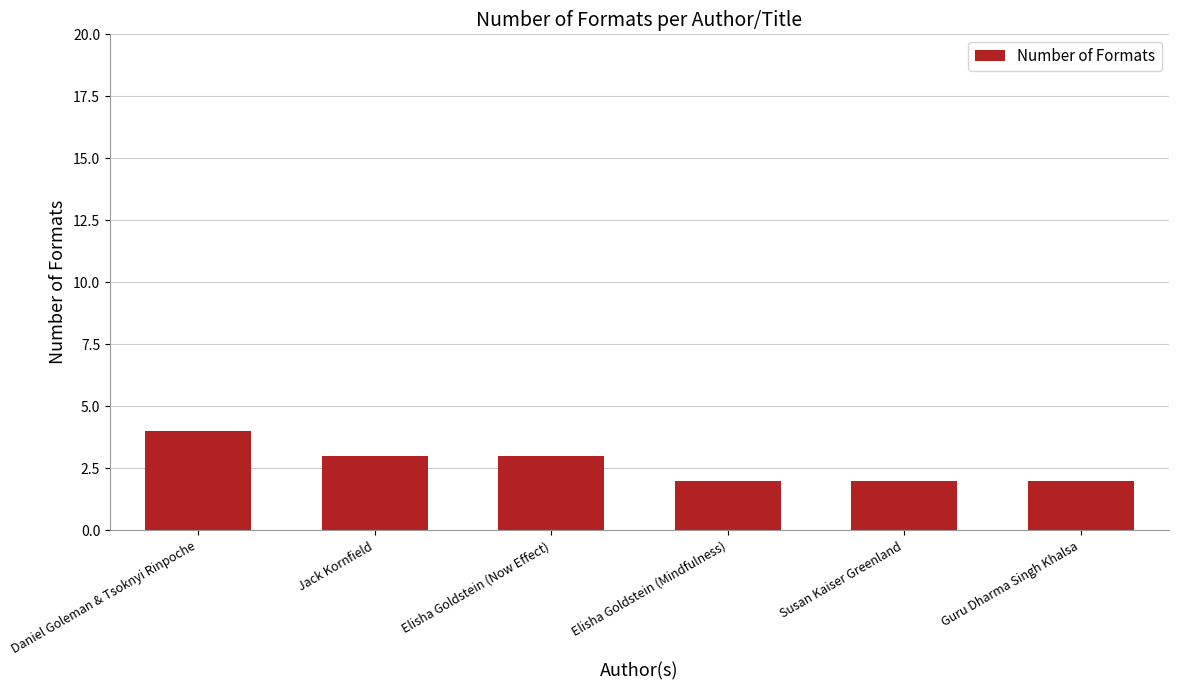

What is the sum of all values?

16